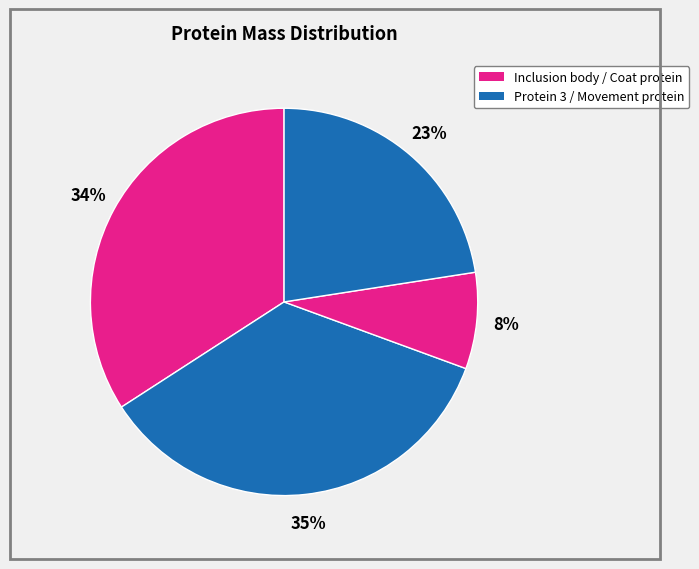

How many segments does this pie chart have?

4